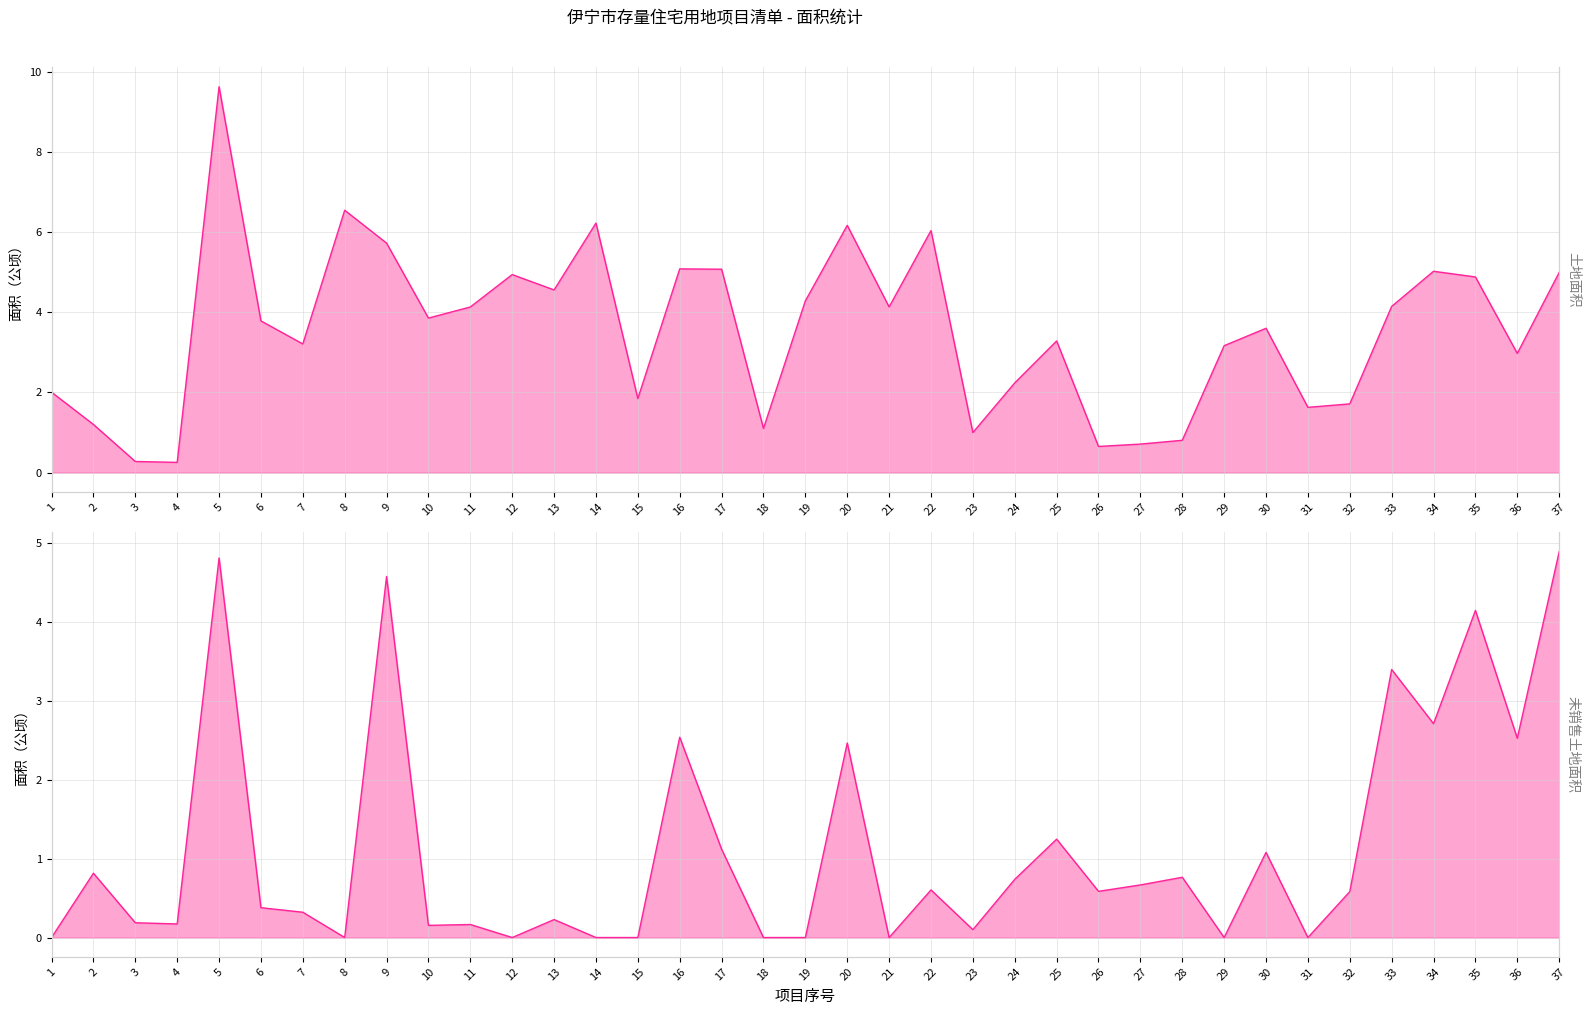

Is it true that 未销售房屋的土地面积 equals 0.8 at 2?

True